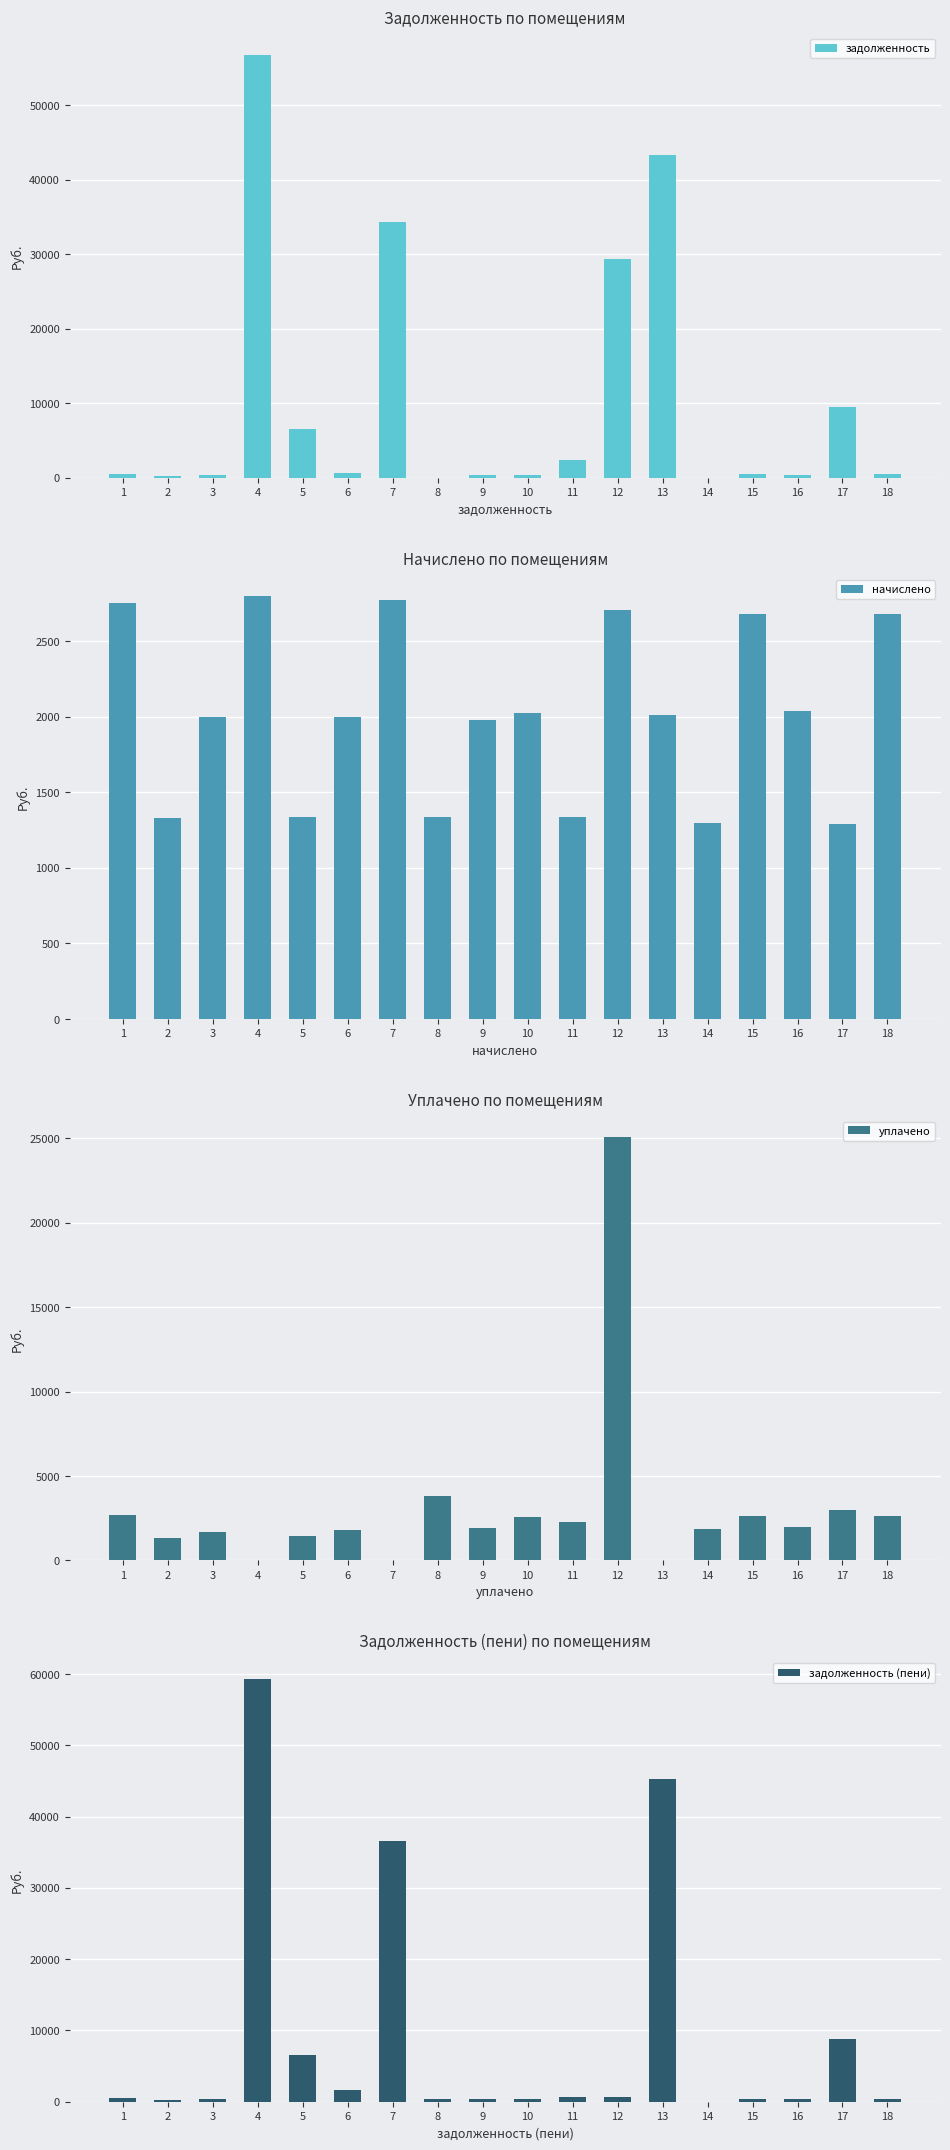

Which series has the widest spread of values?

задолженность (пени)